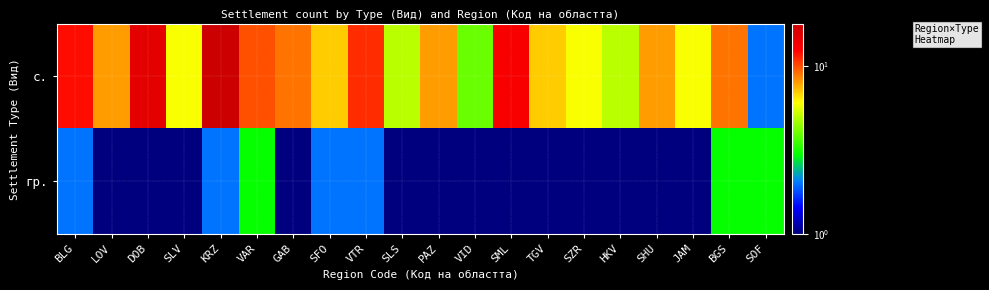

List the series in order of their peak value, lowest first.

гр., с.